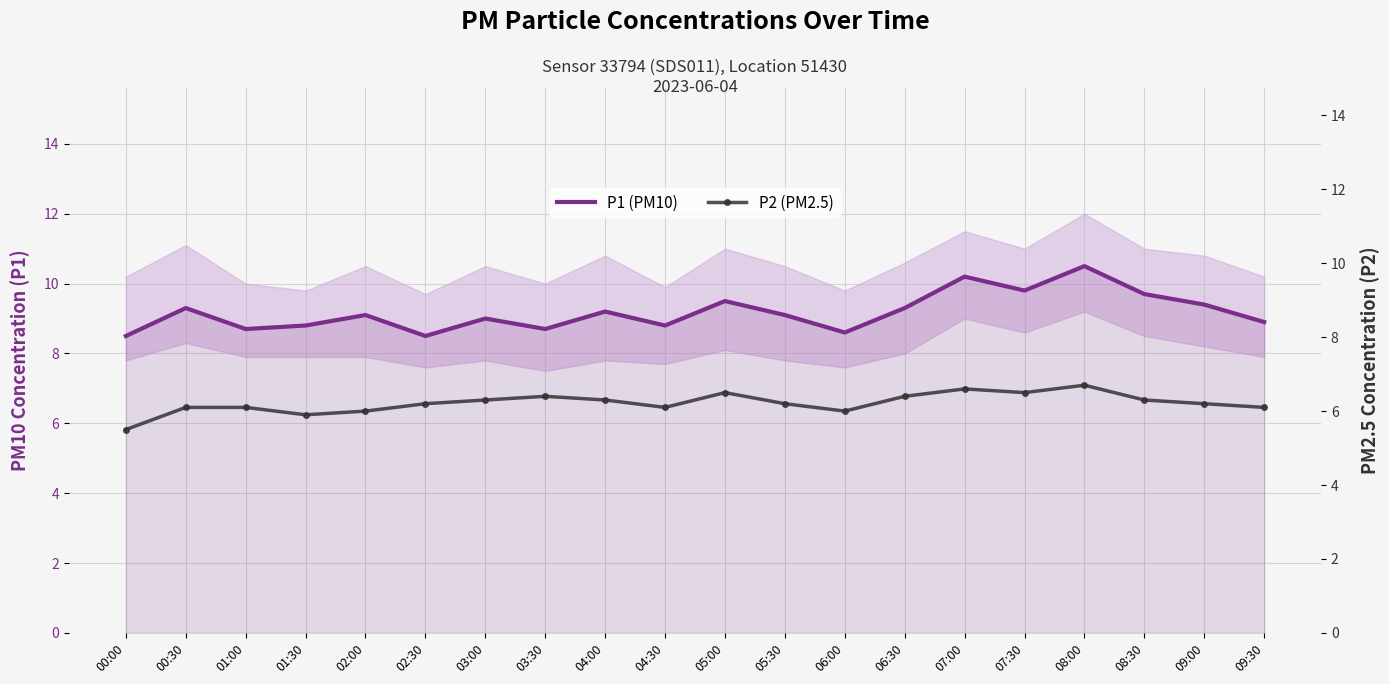

True or false: P1 (PM10) and P2 (PM2.5) cross at least once.

False